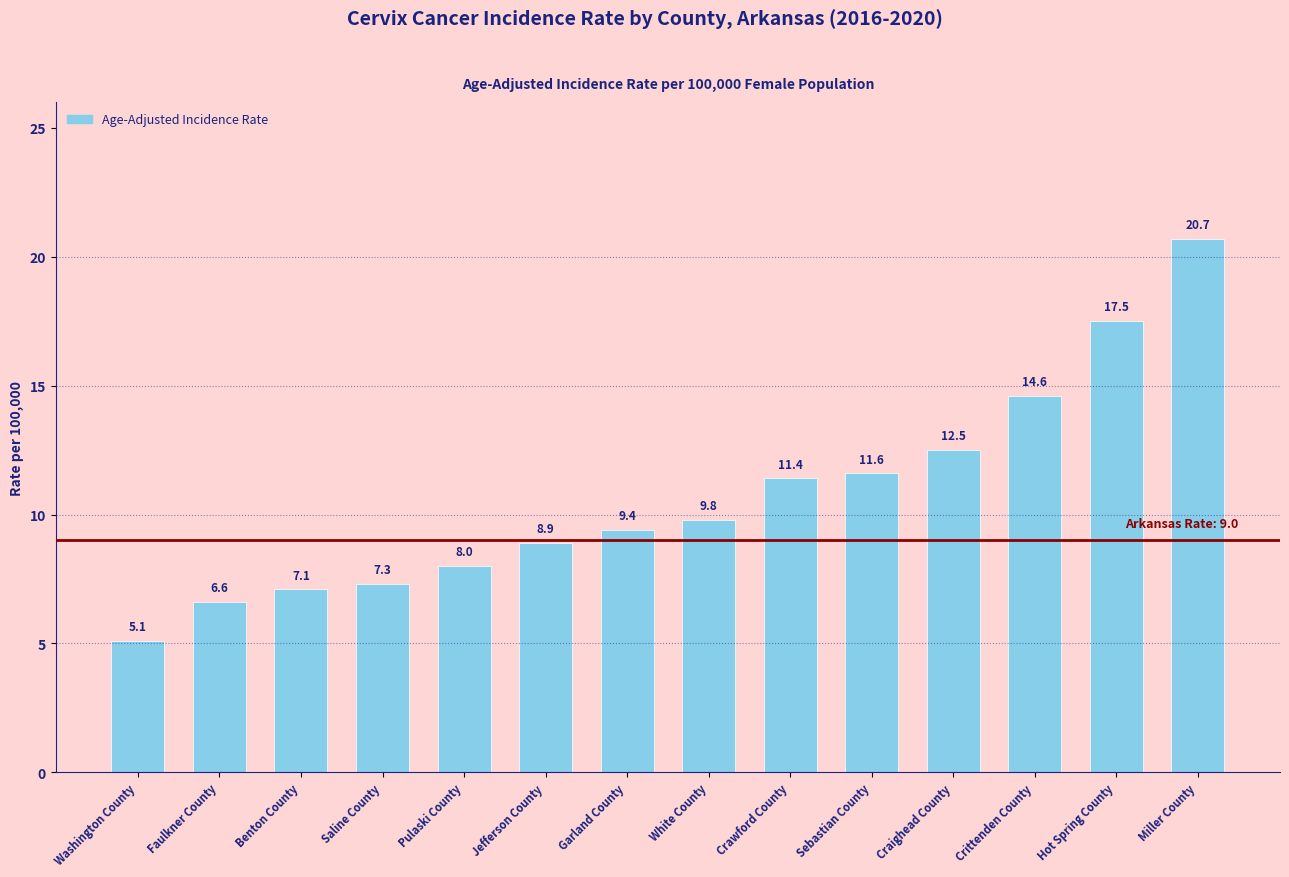

What is the maximum value shown in the chart?

20.7